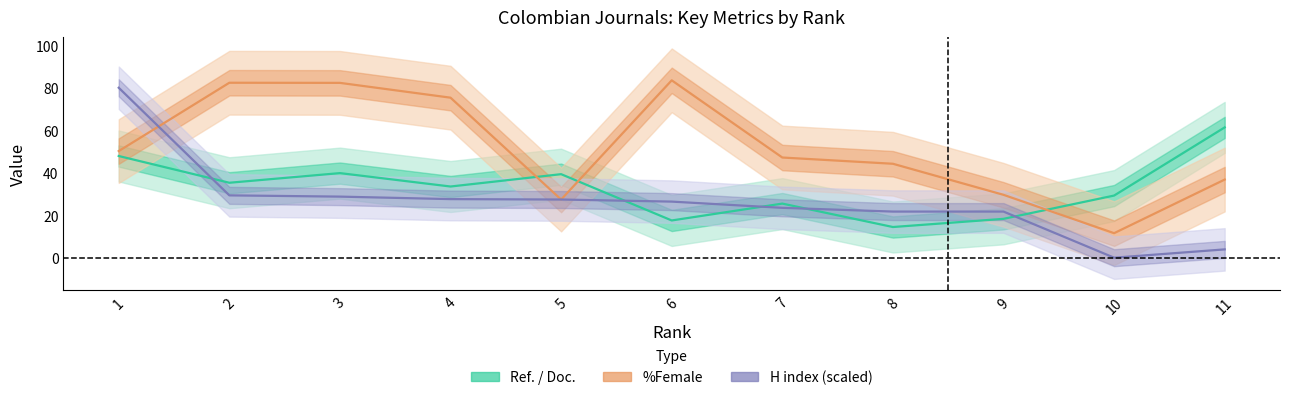

In Ref. / Doc., how many points are higher than both neighbors (excluding endpoints)?

3